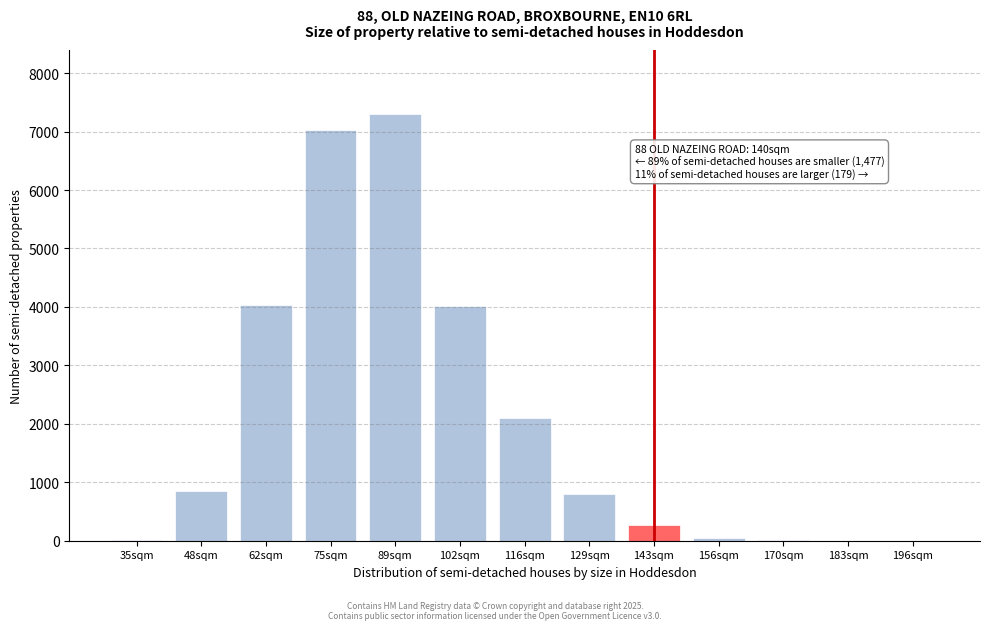

What is the maximum value shown in the chart?

7299